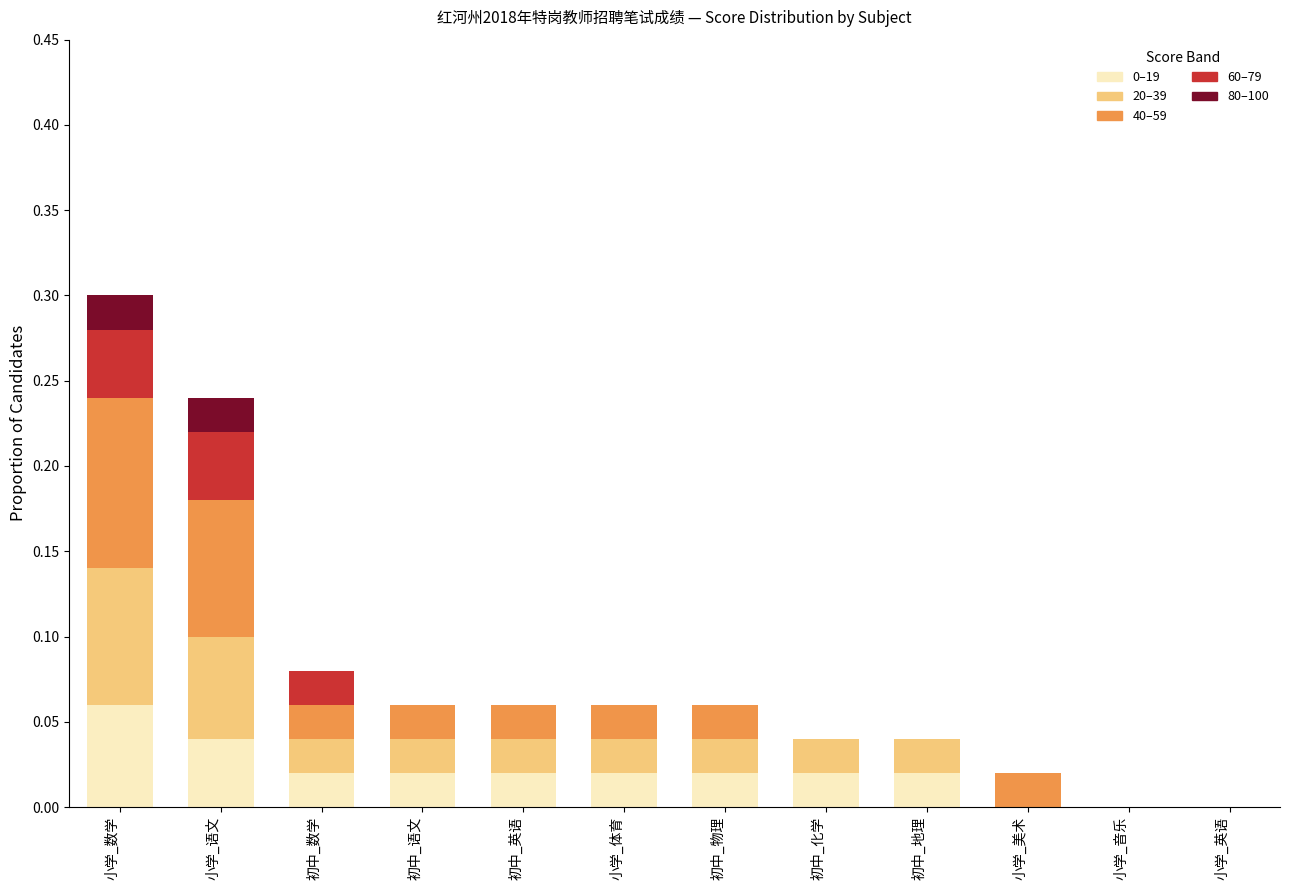

At which category is the sum across all series the highest?

小学_数学